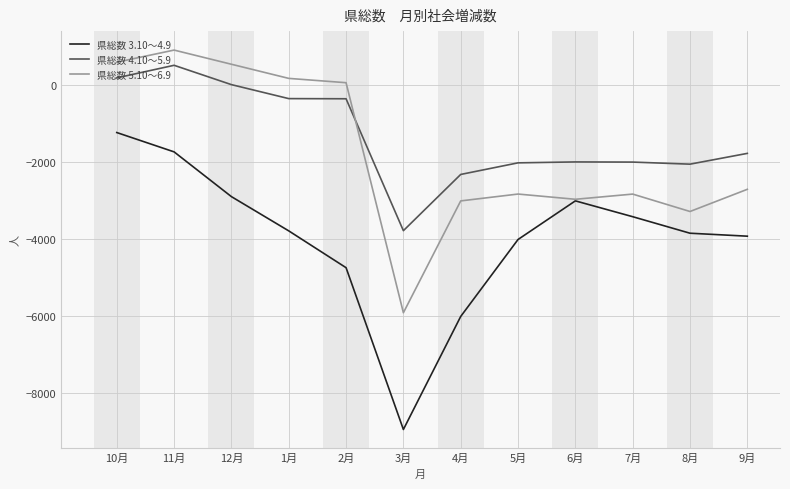

True or false: 県総数 3.10～4.9 and 県総数 4.10～5.9 intersect in this chart.

False